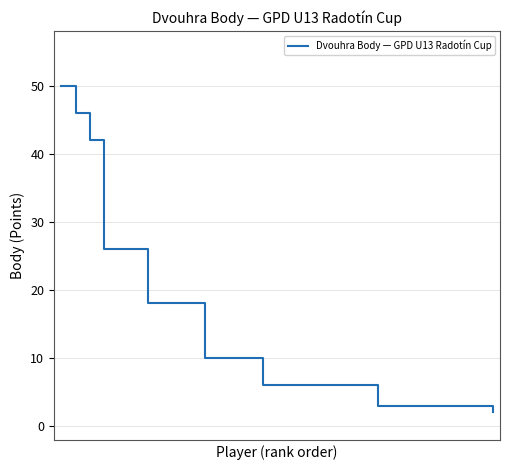

How many categories are shown in the chart?

31